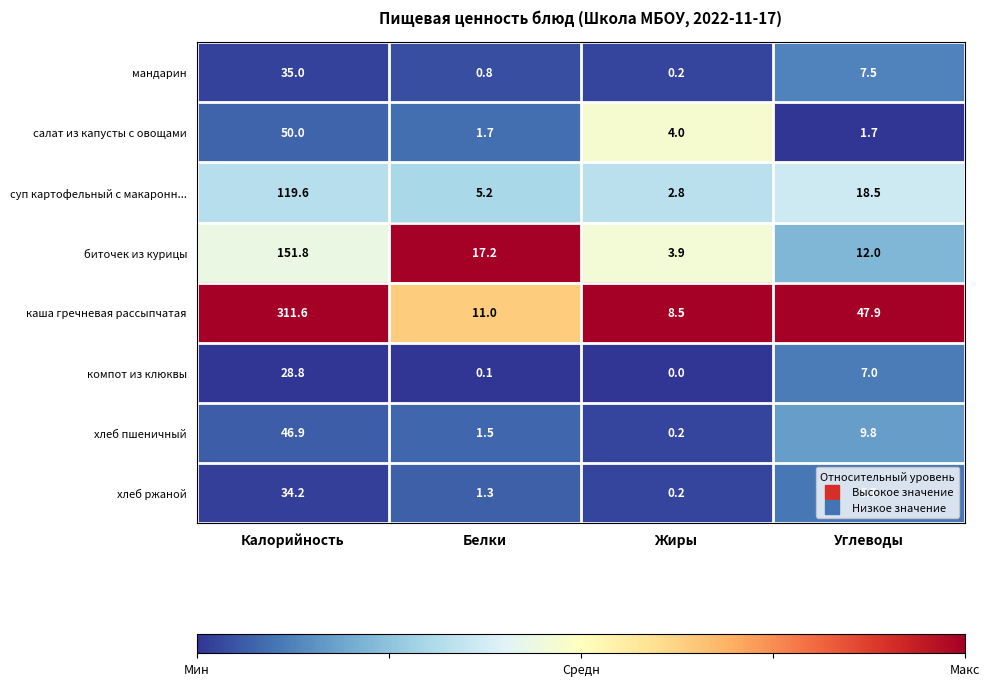

What is the total value across all series at Углеводы?

111.1